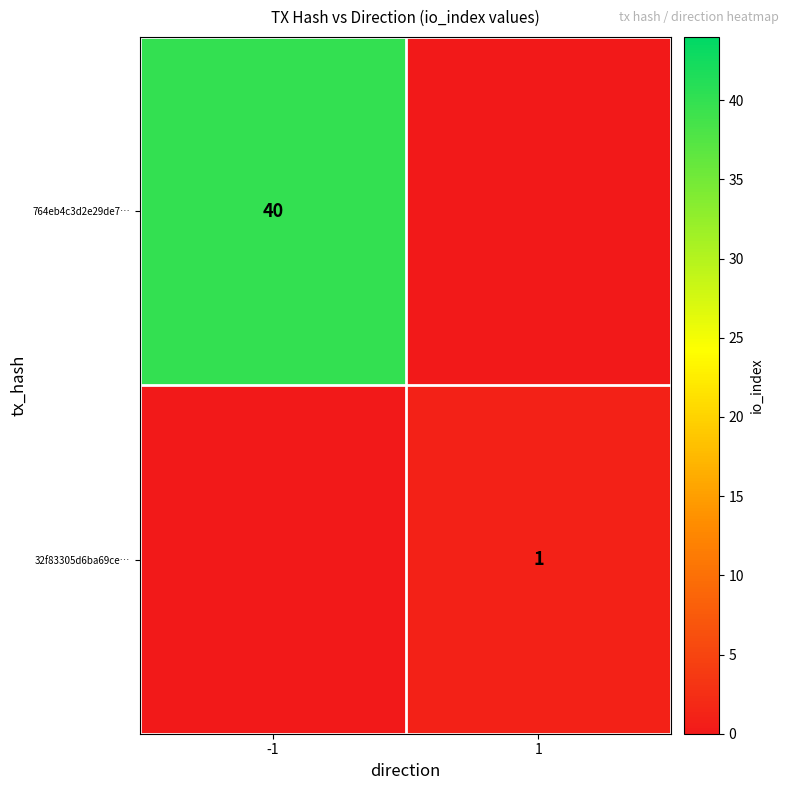

Is it true that 764eb4c3d2e29de7… equals 71 at -1?

False